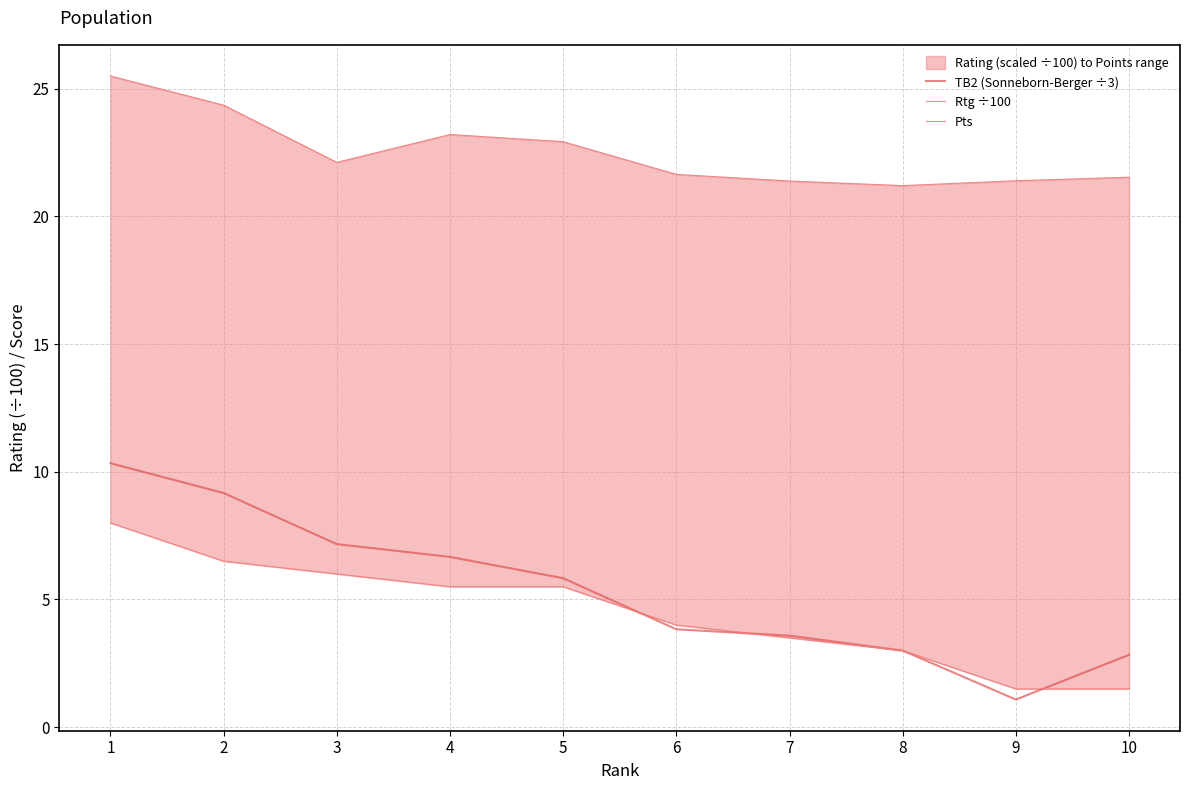

At how many categories does at least one series exceed 7?

10